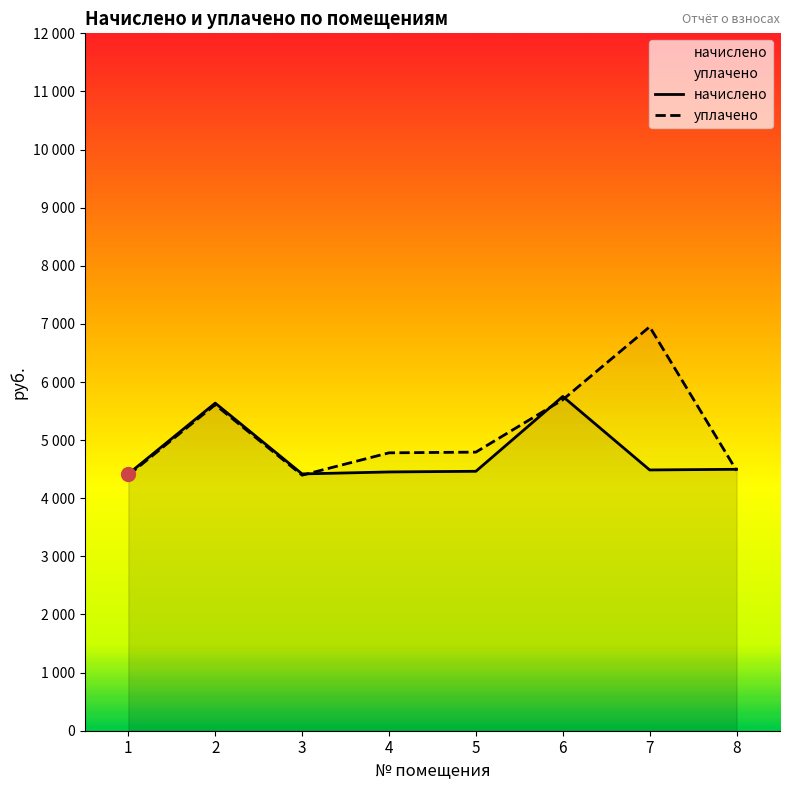

Which series changed the most between 6 and 8?

начислено